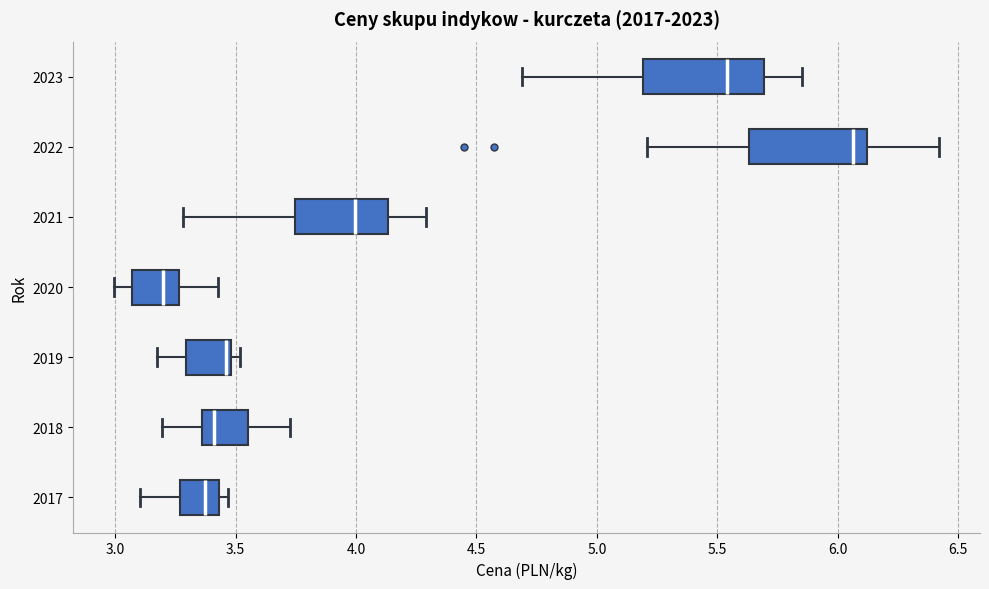

Where does the median line of the box at y = 2018 sit on the x-axis? The values are not printed on the chart, so give them approximately, as read against the axis.

3.40